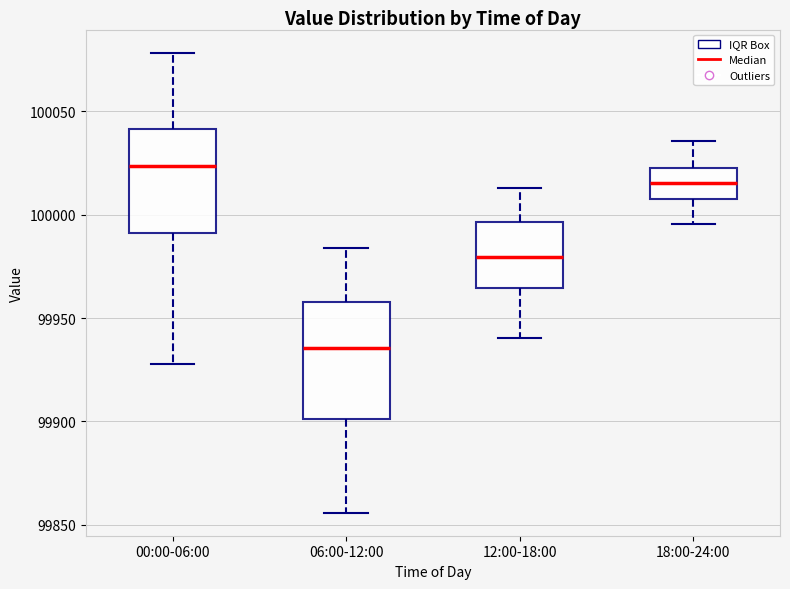

Reading left to right, read every box against the y-axis: the position of its median line, the range the box covers, and the ends of its whiskers. The values are not printed on the chart, so give them approximately, as read against the axis.

00:00-06:00: median 100025, box 99990 to 100040, whiskers 99930 to 100080
06:00-12:00: median 99935, box 99900 to 99960, whiskers 99855 to 99985
12:00-18:00: median 99980, box 99965 to 99995, whiskers 99940 to 100015
18:00-24:00: median 100015, box 100010 to 100020, whiskers 99995 to 100035